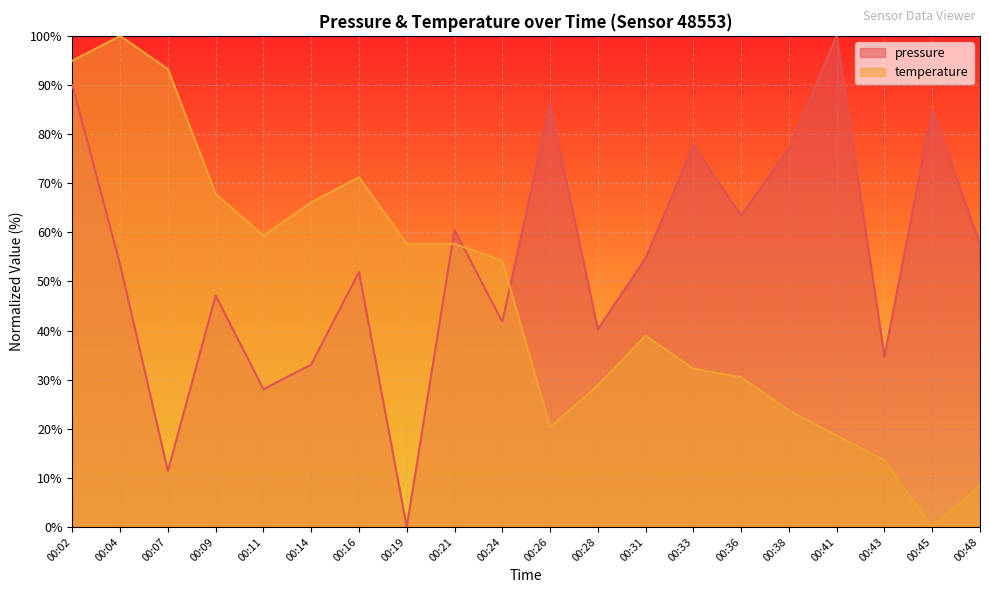

Is the value of temperature at 00:48 greater than the value of pressure at 00:19?

Yes